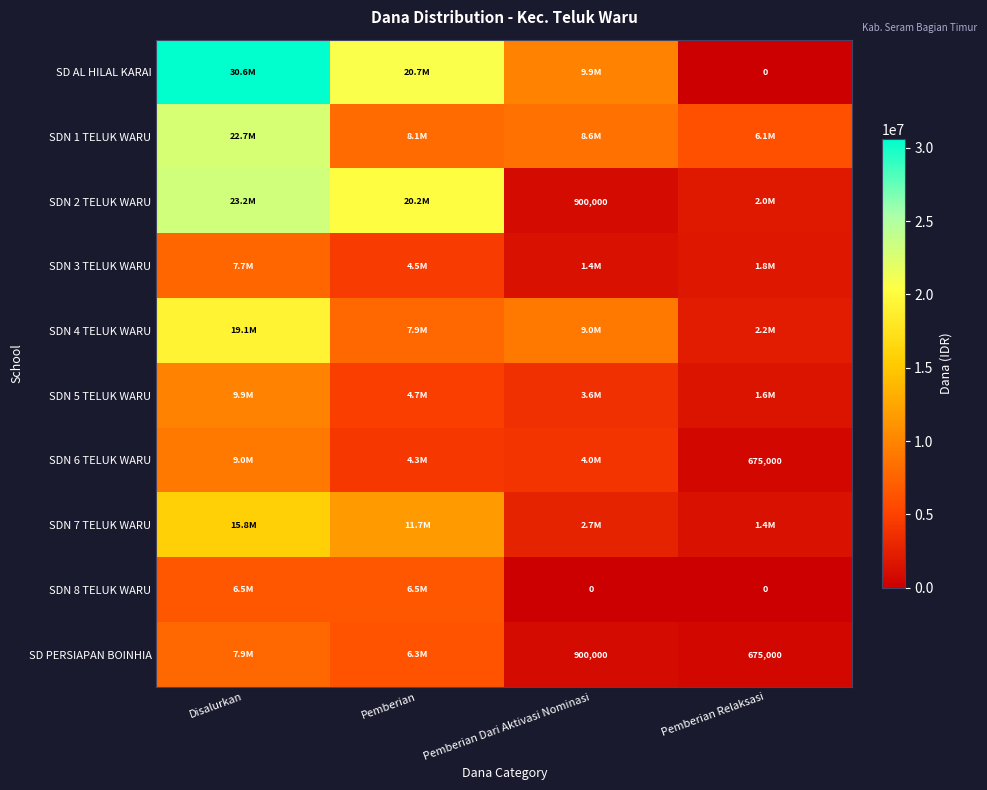

What is the sum of all SDN 4 TELUK WARU values?

38250000